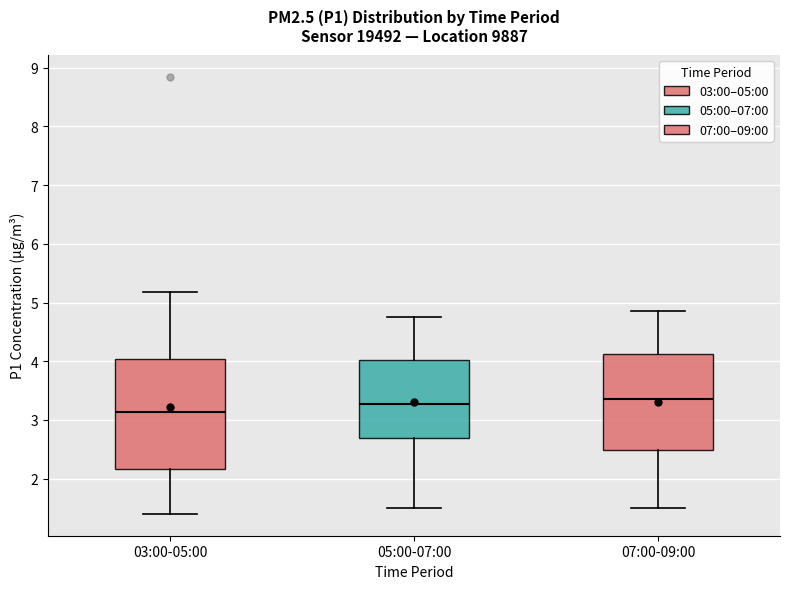

Where does the lower whisker of the box for 05:00-07:00 end on the y-axis? The values are not printed on the chart, so give them approximately, as read against the axis.

1.5